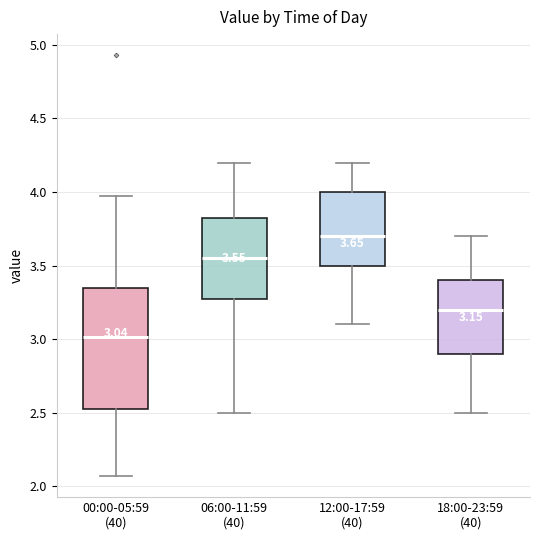

Which box has the highest median line?

12:00-17:59 (40)